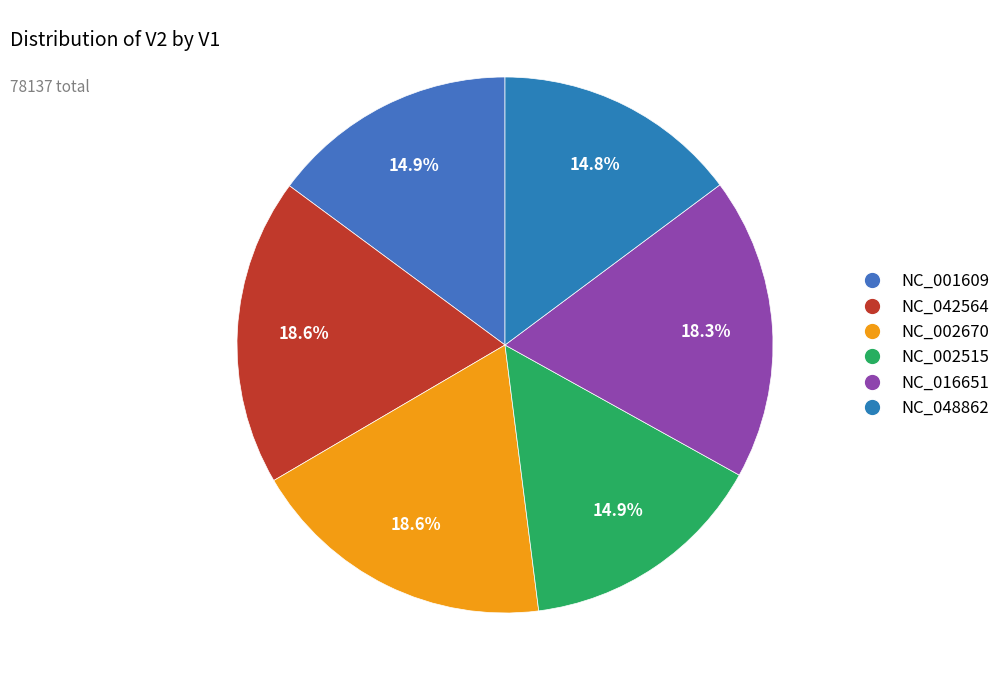

Does NC_048862 account for over 50% of the chart?

No